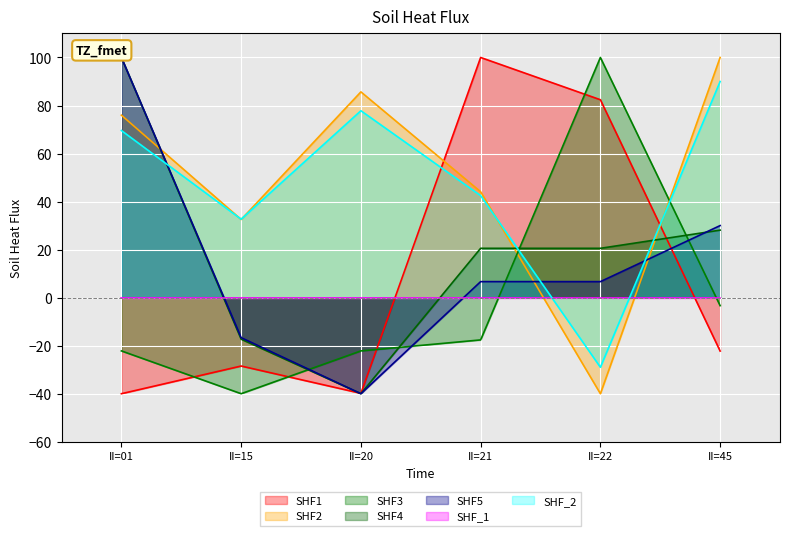

True or false: MSQUARE and RPT_LEN intersect in this chart.

True